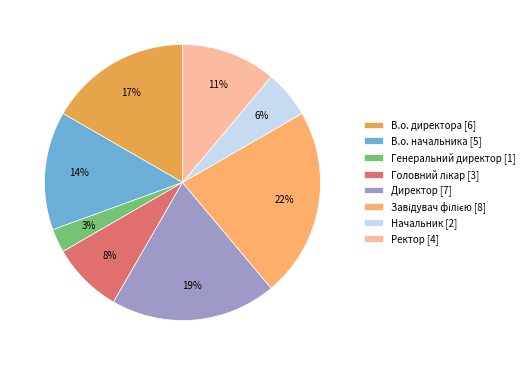

Does В.о. директора [6] represent more than half of the total?

No